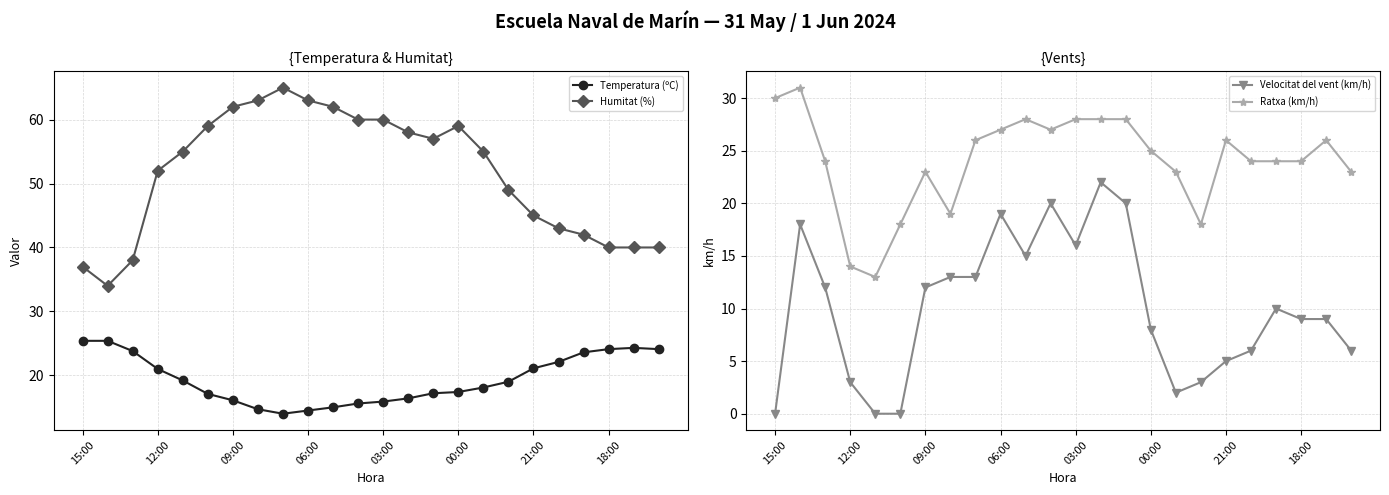

True or false: Temperatura (ºC) and Humitat (%) cross at least once.

False